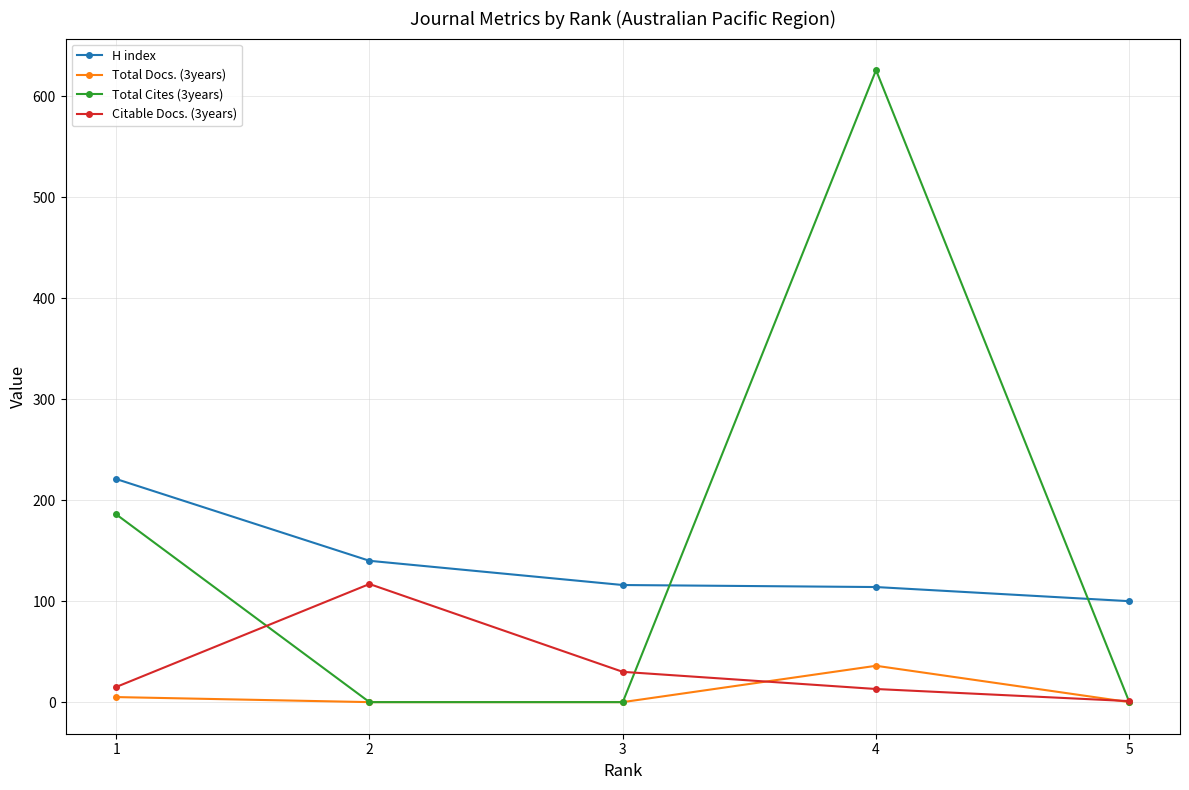

The value of Citable Docs. (3years) at 3 is 40. True or false?

False